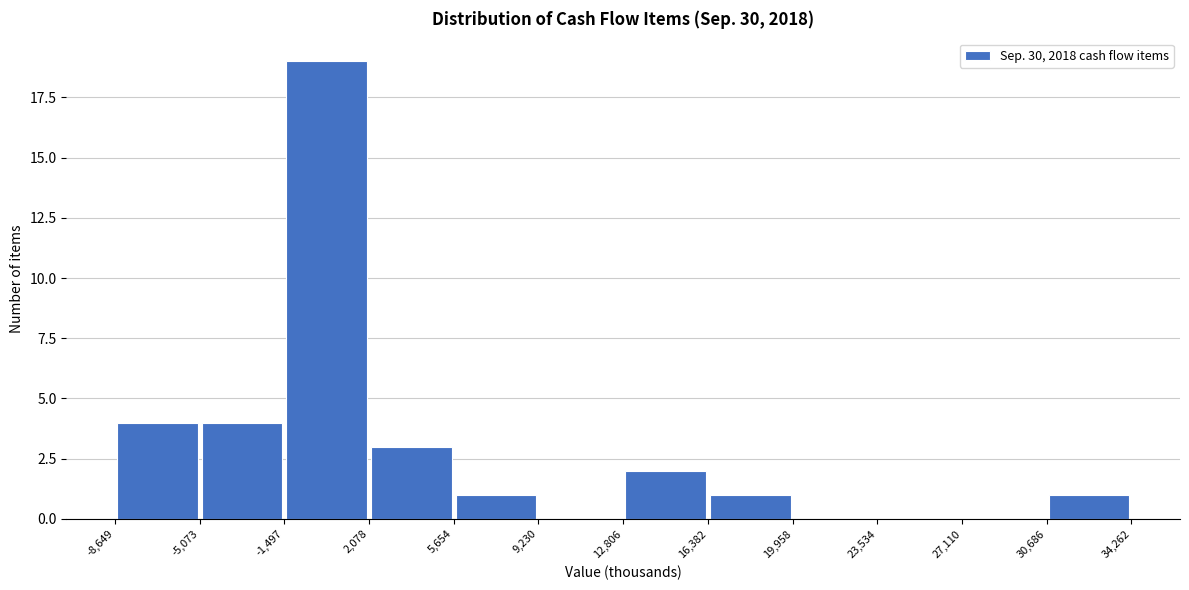

Reading left to right, transcribe this chart: for each bar, give the range it covers on the x-axis and its height. The values are not printed on the chart, so give them approximately, as read against the axis.

-8,649 to -5,073: 4
-5,073 to -1,497: 4
-1,497 to 2,078: 19
2,078 to 5,654: 3
5,654 to 9,230: 1
9,230 to 12,806: 0
12,806 to 16,382: 2
16,382 to 19,958: 1
19,958 to 23,534: 0
23,534 to 27,110: 0
27,110 to 30,686: 0
30,686 to 34,262: 1